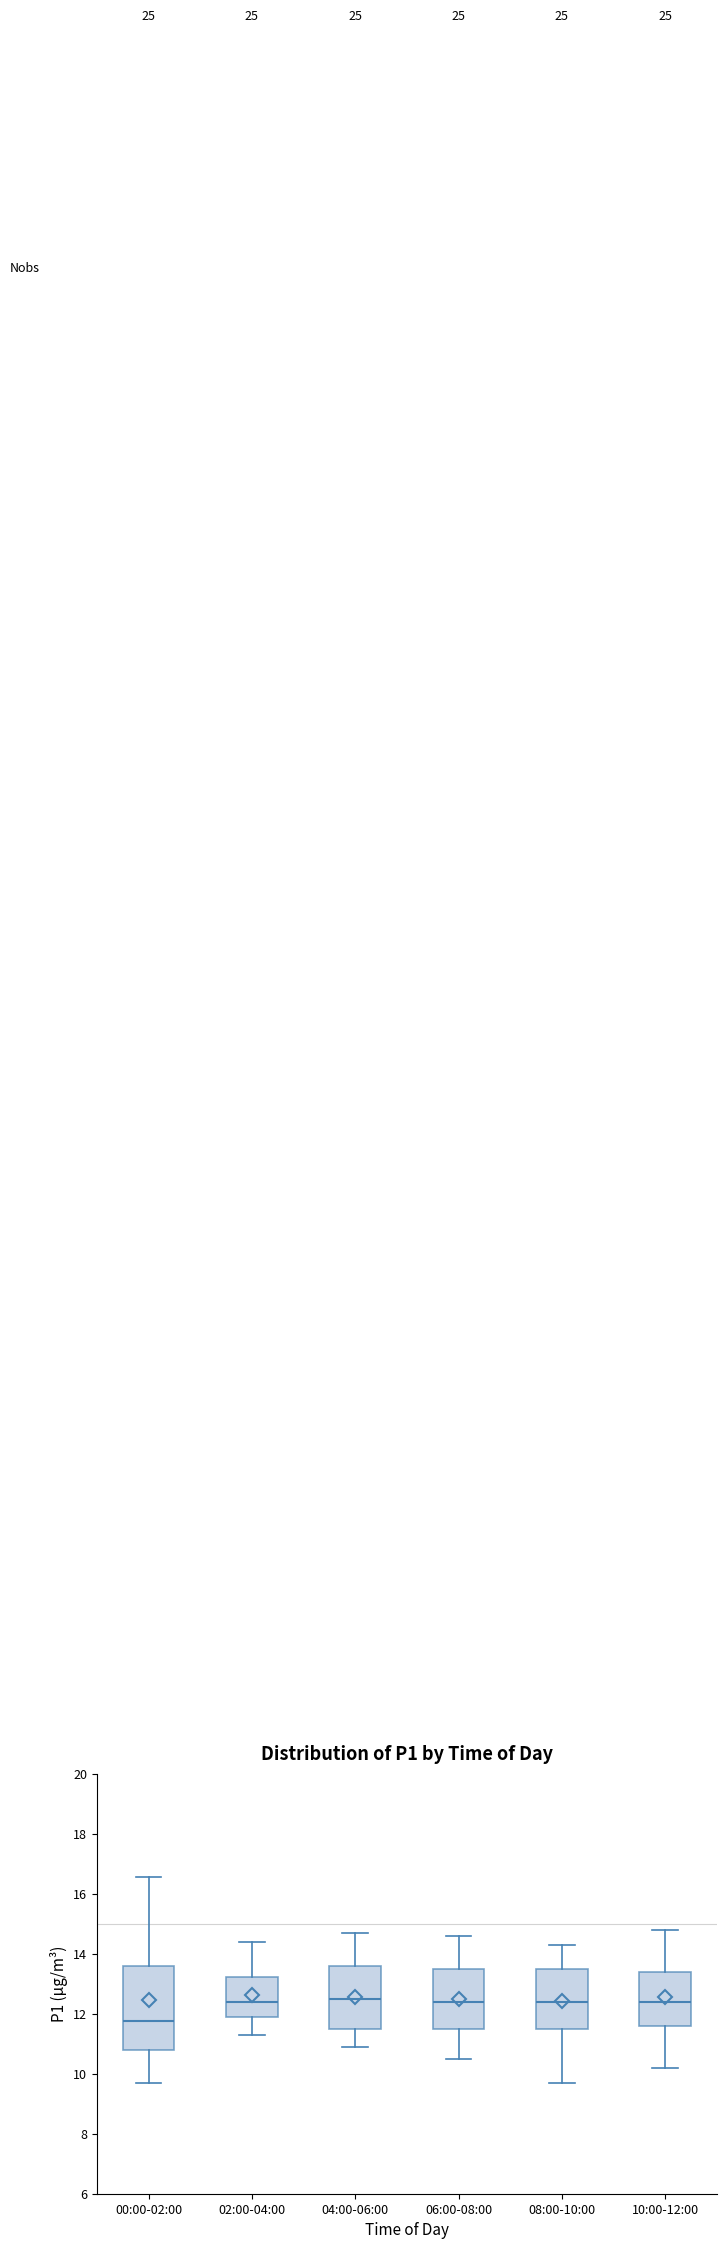

Which box has the lowest median line?

00:00-02:00